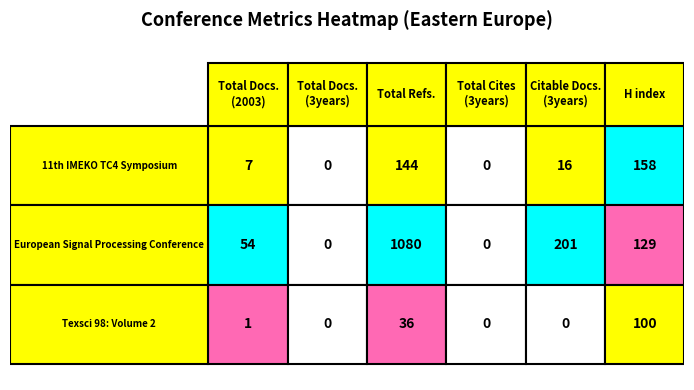

Reading left to right, list all the values displayed in this chart.

Total Docs. (2003): 7	54	1
Total Docs. (3years): 0	0	0
Total Refs.: 144	1080	36
Total Cites (3years): 0	0	0
Citable Docs. (3years): 16	201	0
H index: 158	129	100